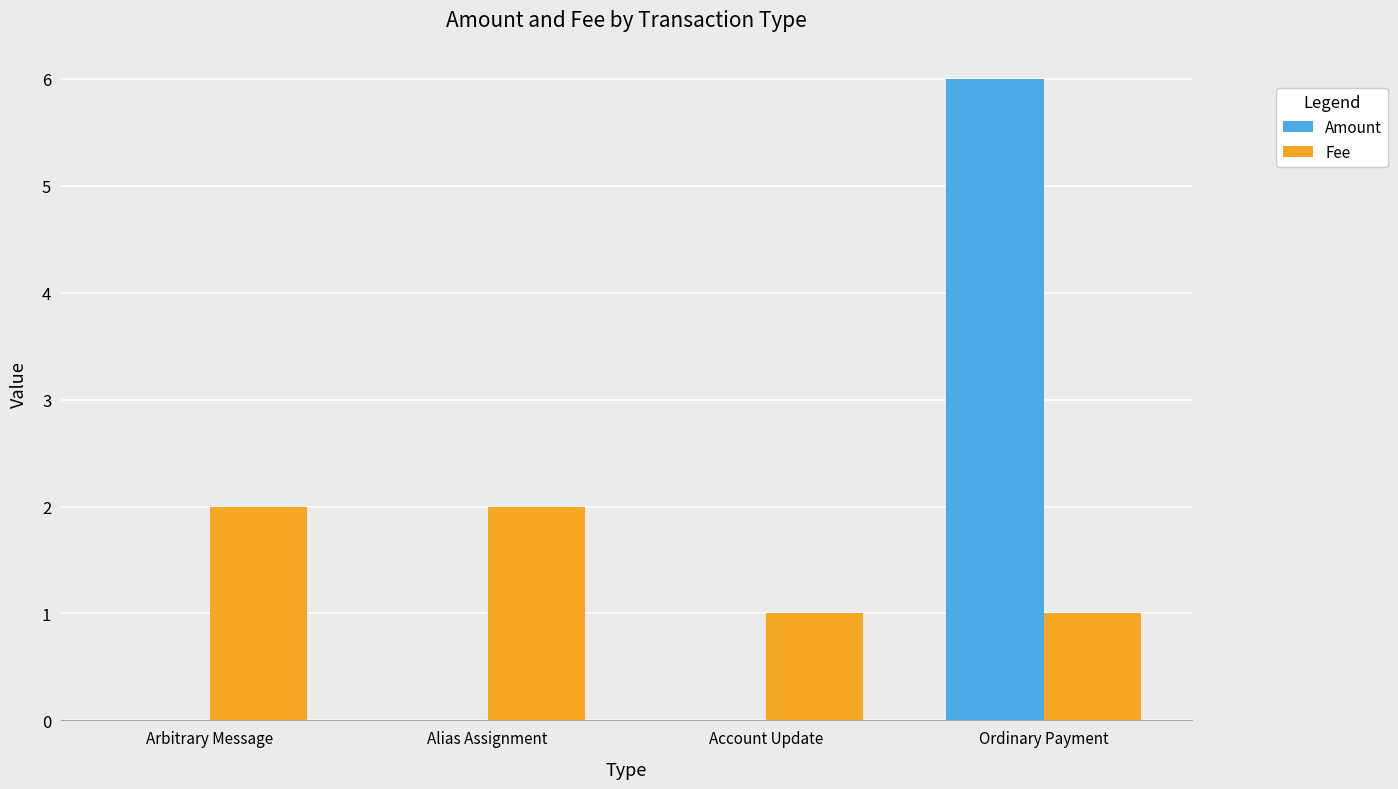

At which category is the sum across all series the highest?

Ordinary Payment